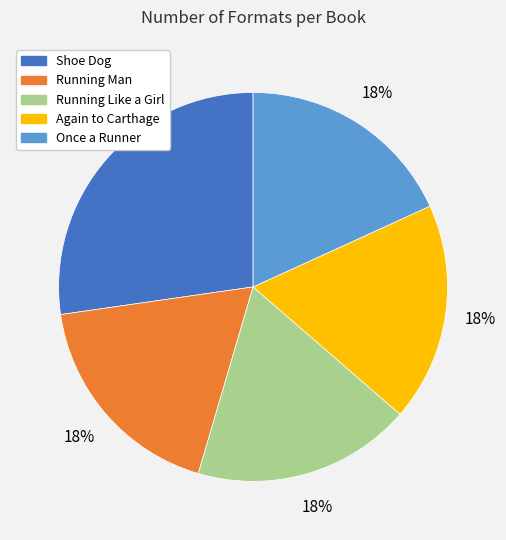

Does Running Man represent more than half of the total?

No